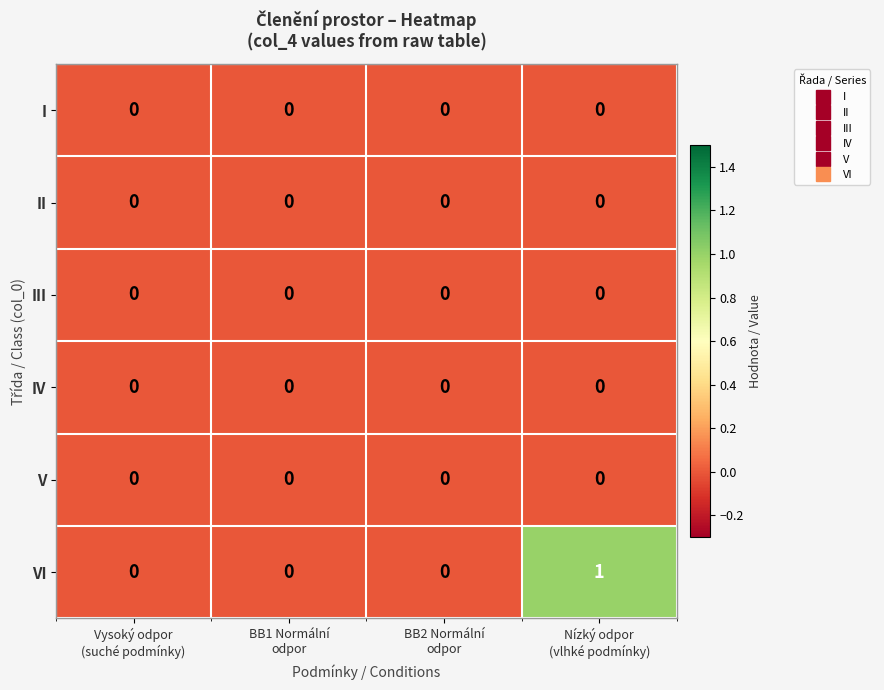

Which series has the largest range (max minus min)?

VI